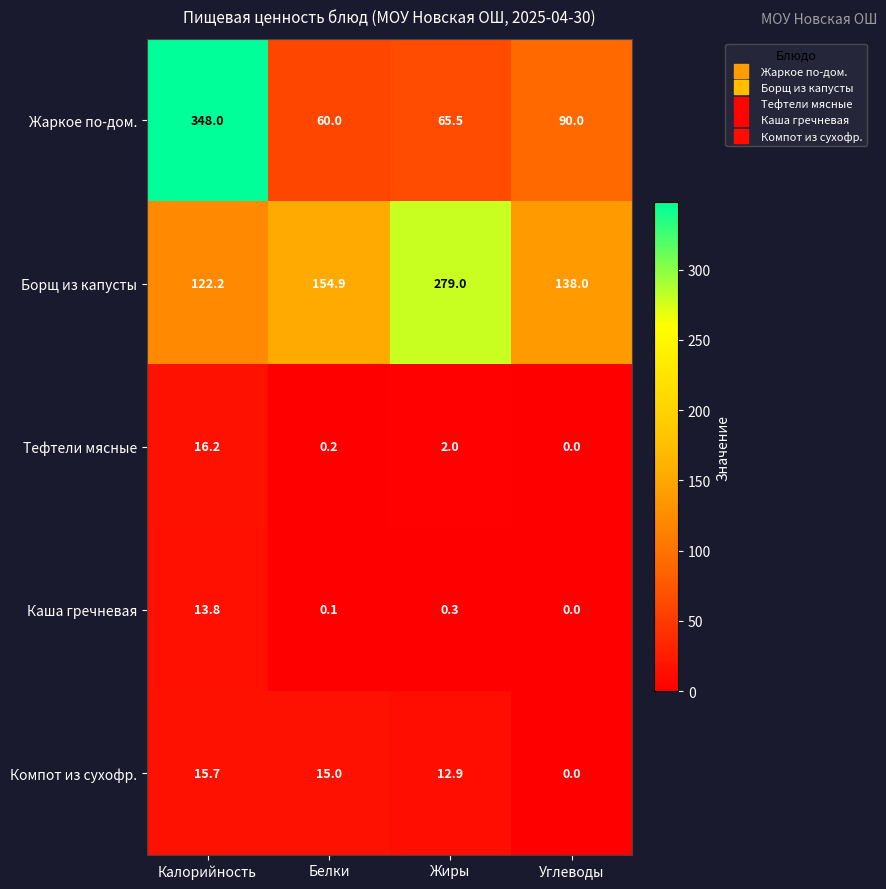

What is the sum of the Борщ из капусты values at Углеводы and Калорийность?

260.2